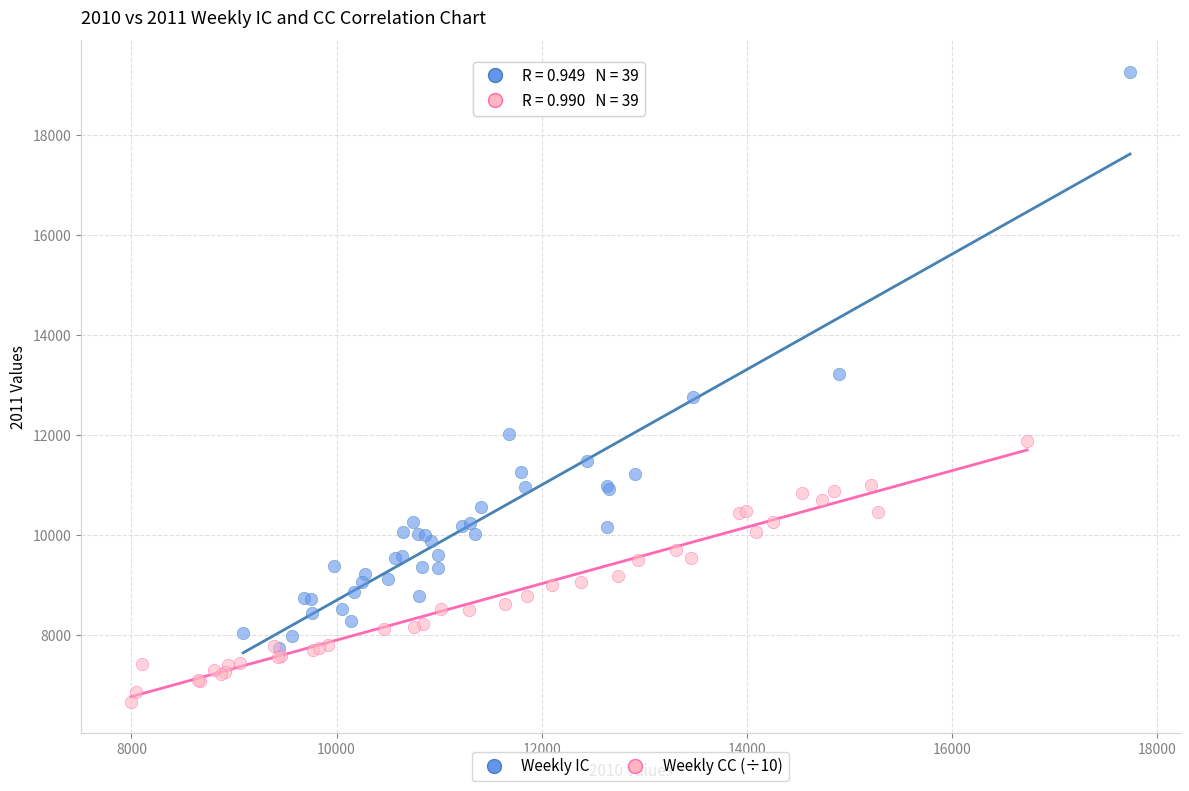

Which series has the largest Y range (max minus min)?

Weekly IC